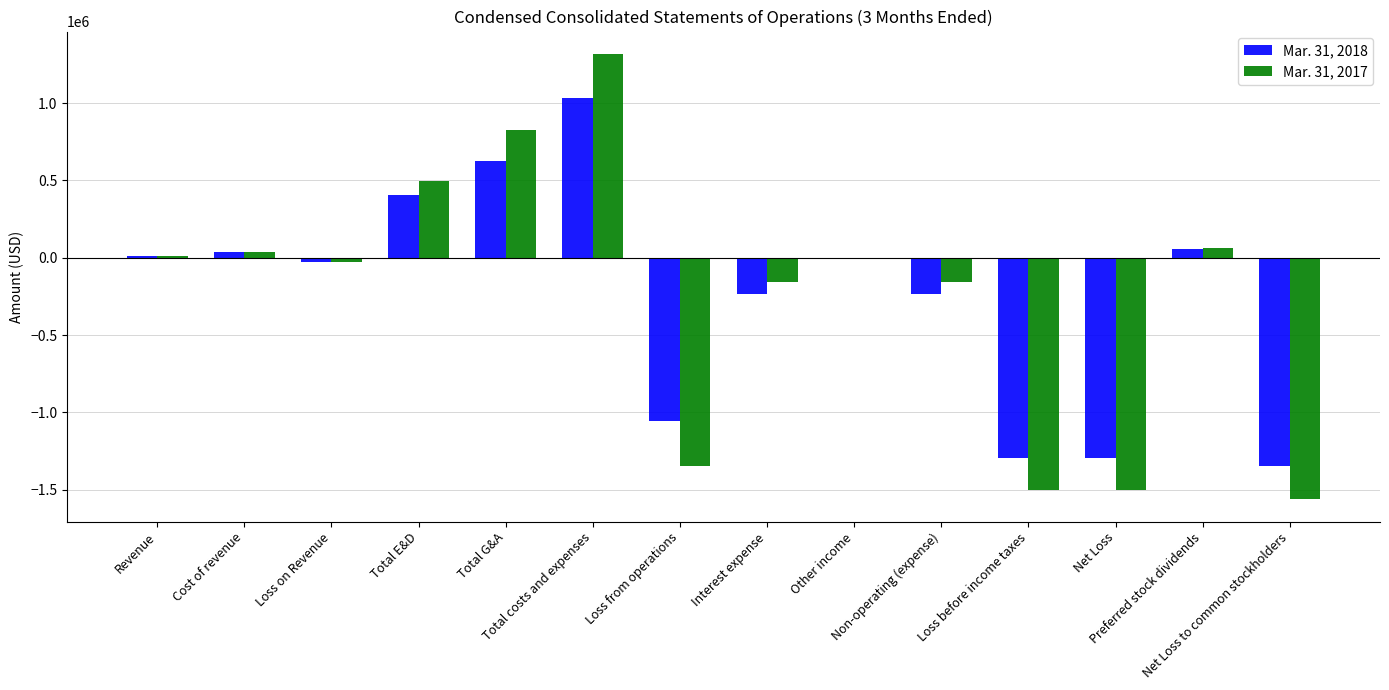

Which category has the highest value across all series?

Total costs and expenses